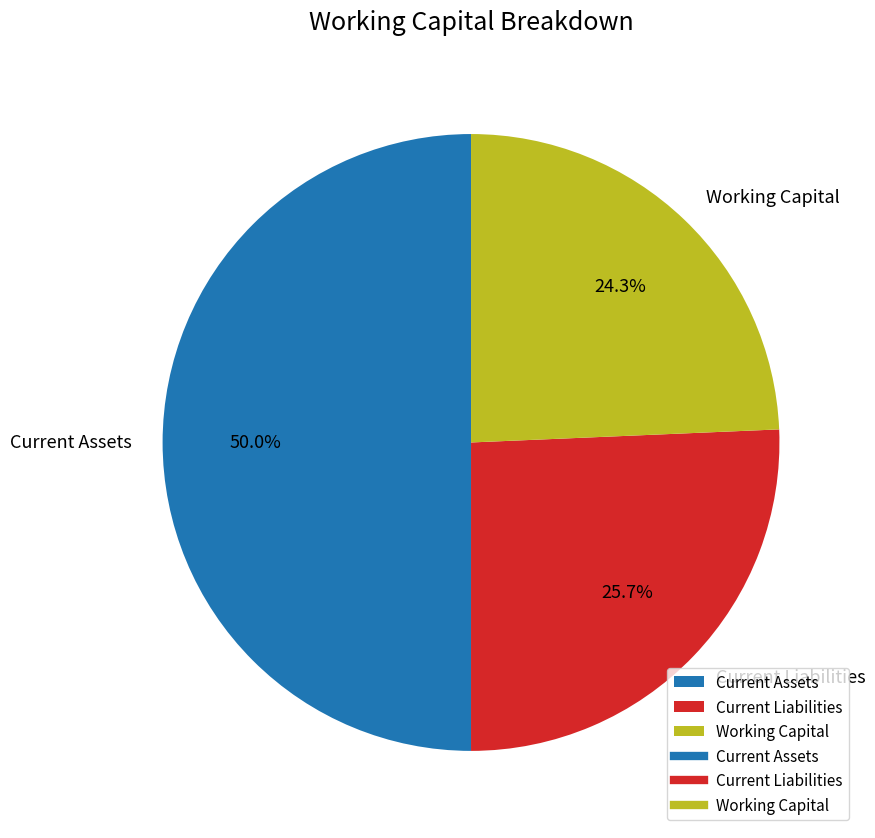

Rank the categories by value from highest to lowest.

Current Assets, Current Liabilities, Working Capital